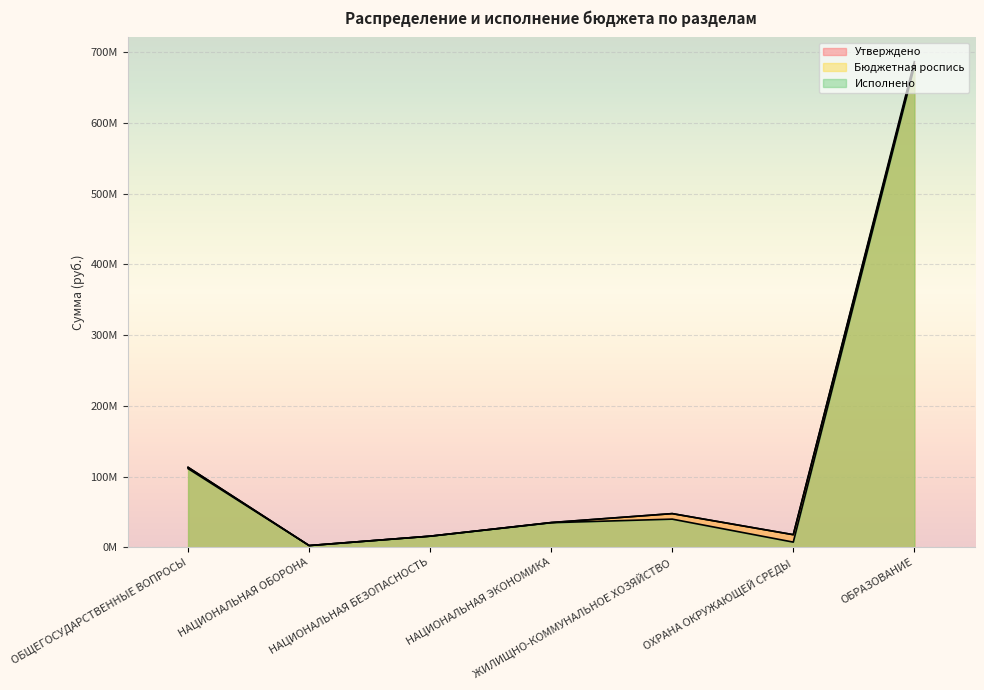

Is it true that Бюджетная роспись equals 176.0 at ОБЩЕГОСУДАРСТВЕННЫЕ ВОПРОСЫ?

False